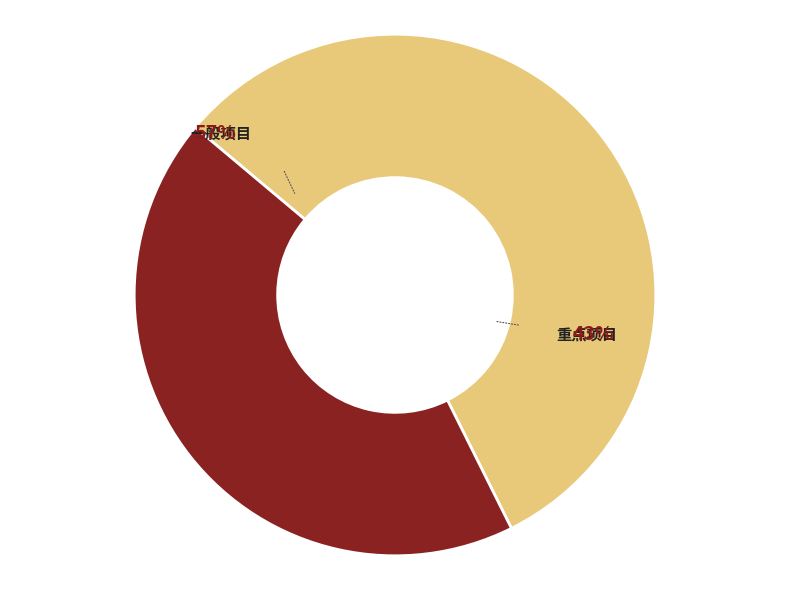

Which slice is the largest?

一般项目